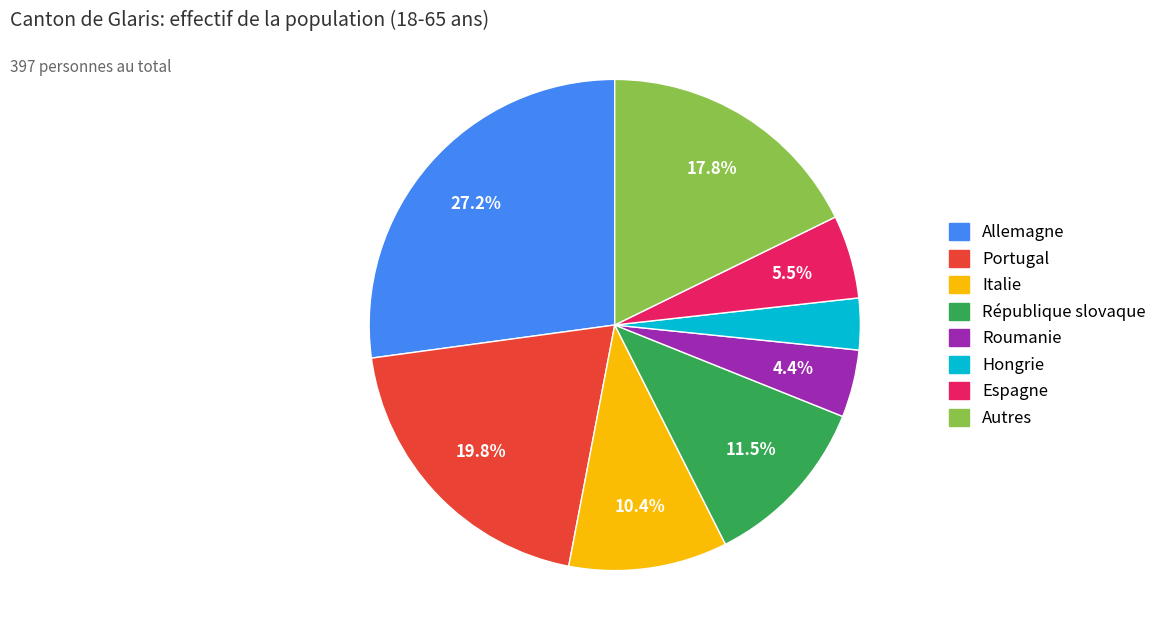

Is there any slice that represents more than half of the pie?

No